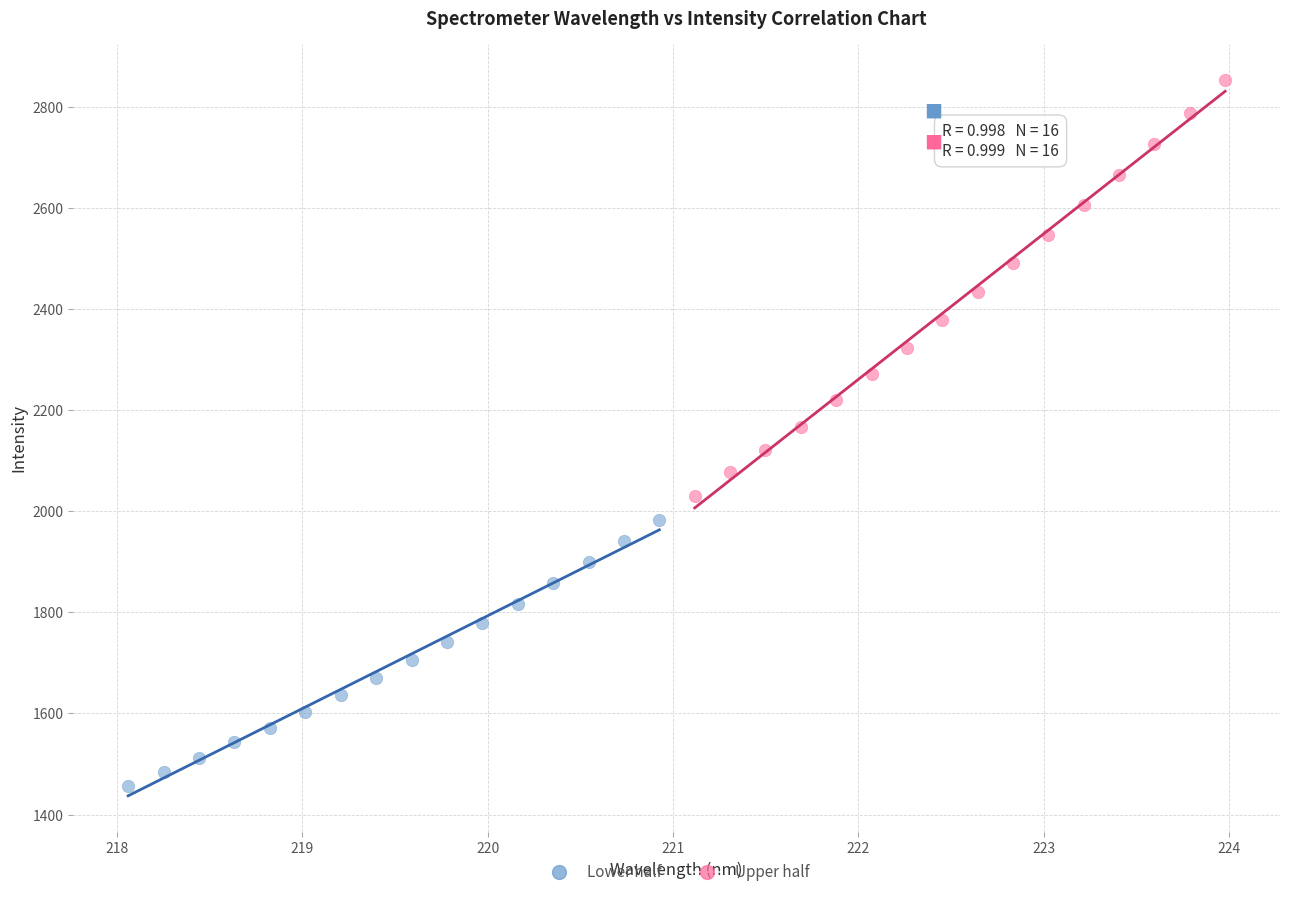

Which series reaches the minimum Y coordinate?

Lower half